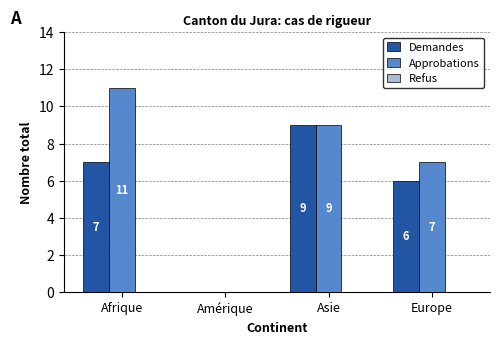

What is the average value of the Approbations series?

7